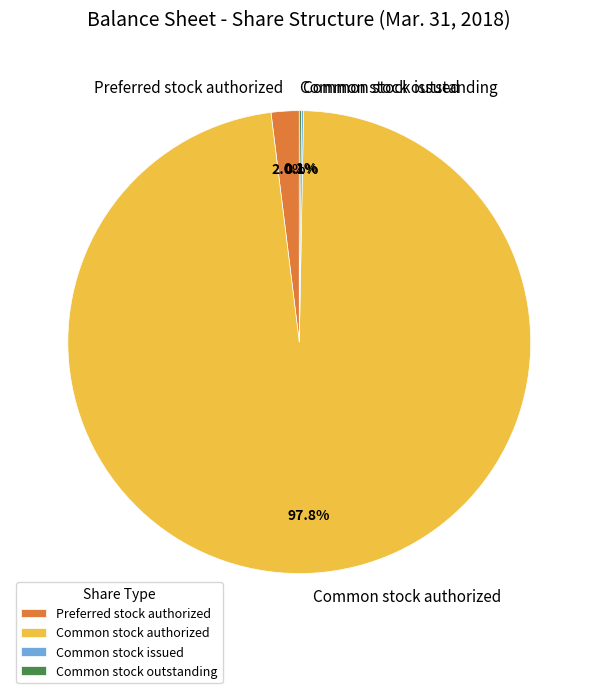

What percentage is NOT represented by Common stock authorized?

2.2%